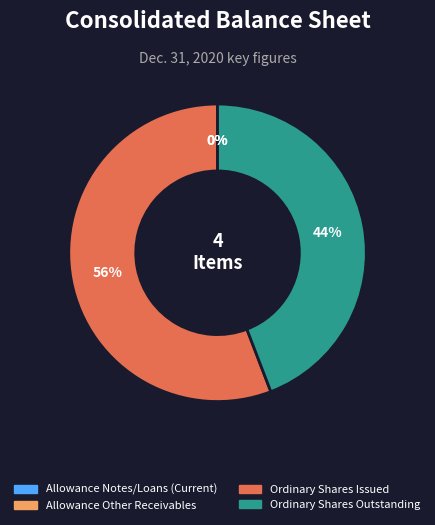

To the nearest percent, what is the average slice percentage?

25%